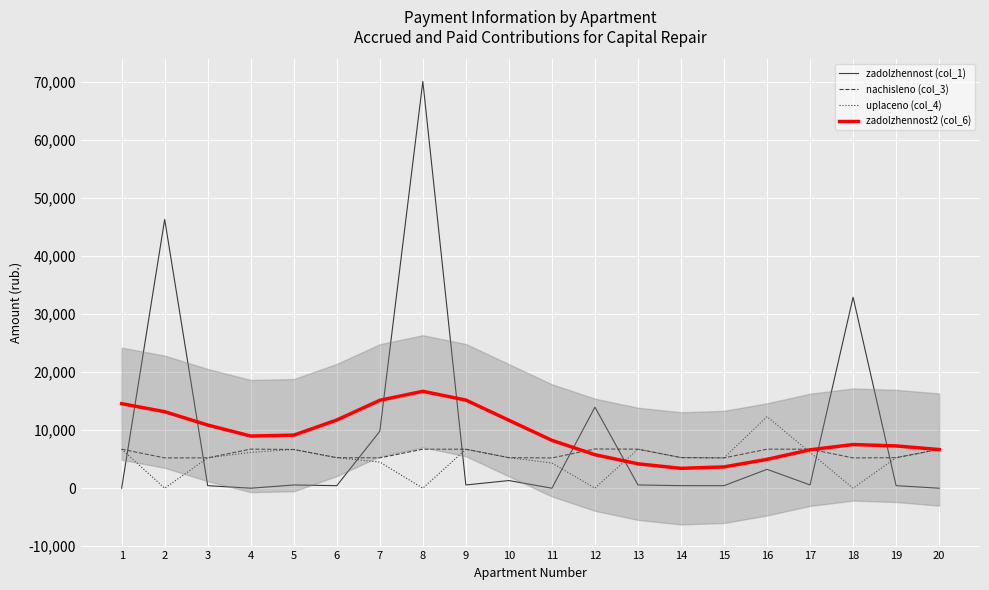

True or false: zadolzhennost2 (col_6) and uplaceno (col_4) intersect in this chart.

True